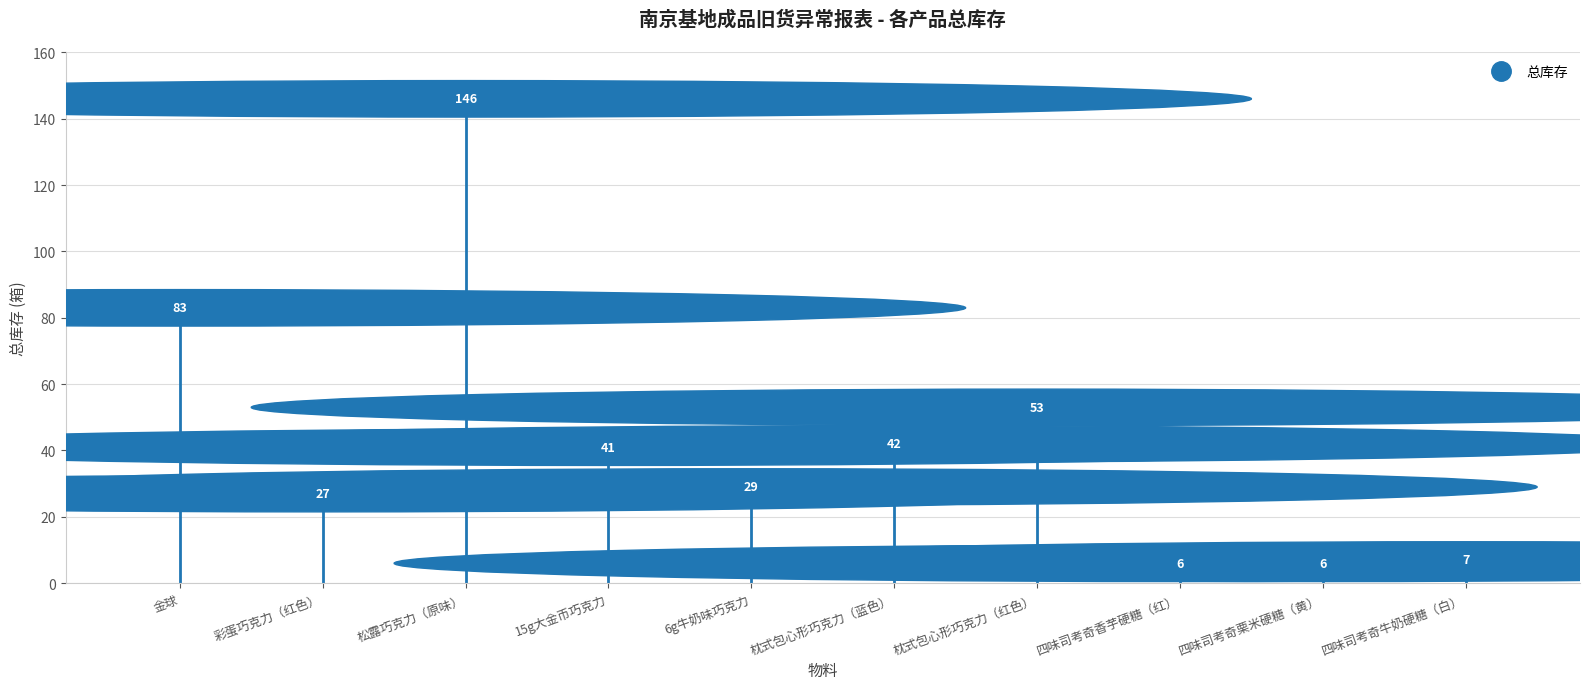

List the labels in order of value, largest first.

松露巧克力（原味）, 金球, 枕式包心形巧克力（红色）, 枕式包心形巧克力（蓝色）, 15g大金币巧克力, 6g牛奶味巧克力, 彩蛋巧克力（红色）, 四味司考奇牛奶硬糖（白）, 四味司考奇香芋硬糖（红）, 四味司考奇栗米硬糖（黄）